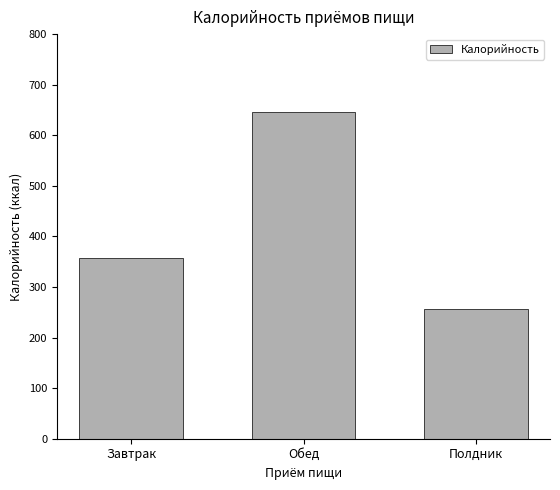

List the labels in order of value, largest first.

Обед, Завтрак, Полдник